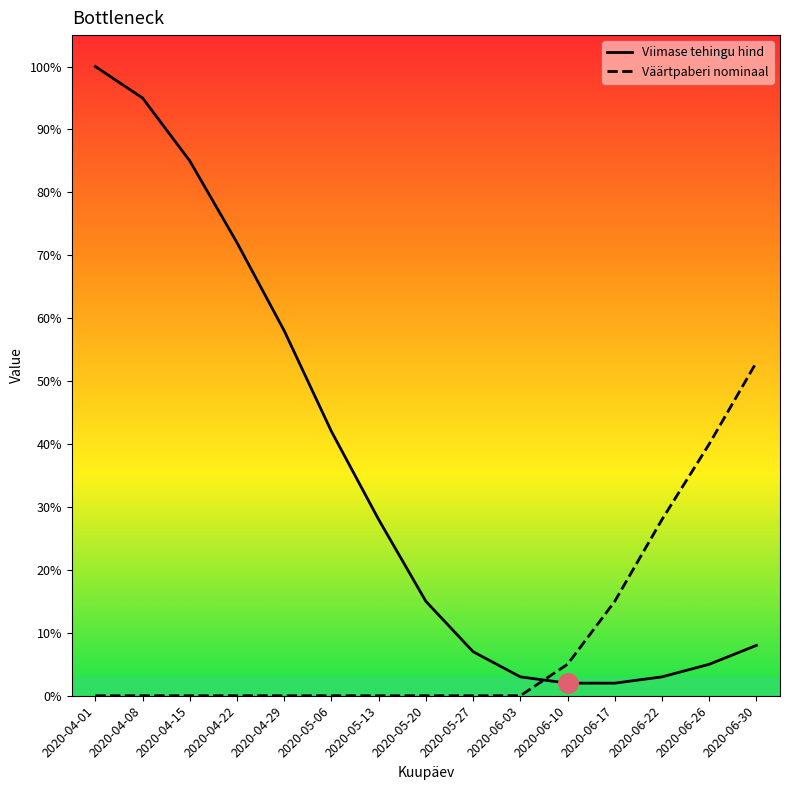

What is the difference between the highest and lowest values at 2020-05-27?

7